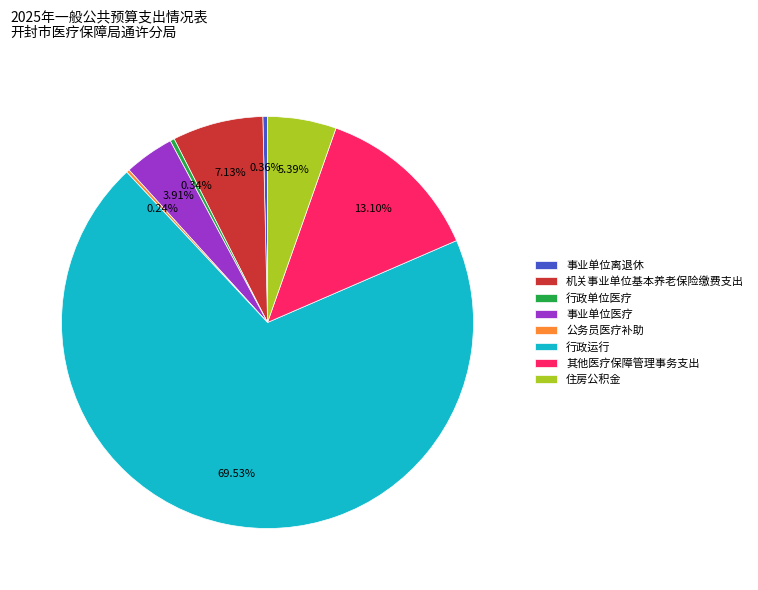

Is the sum of 行政运行 and 机关事业单位基本养老保险缴费支出 greater than half?

Yes